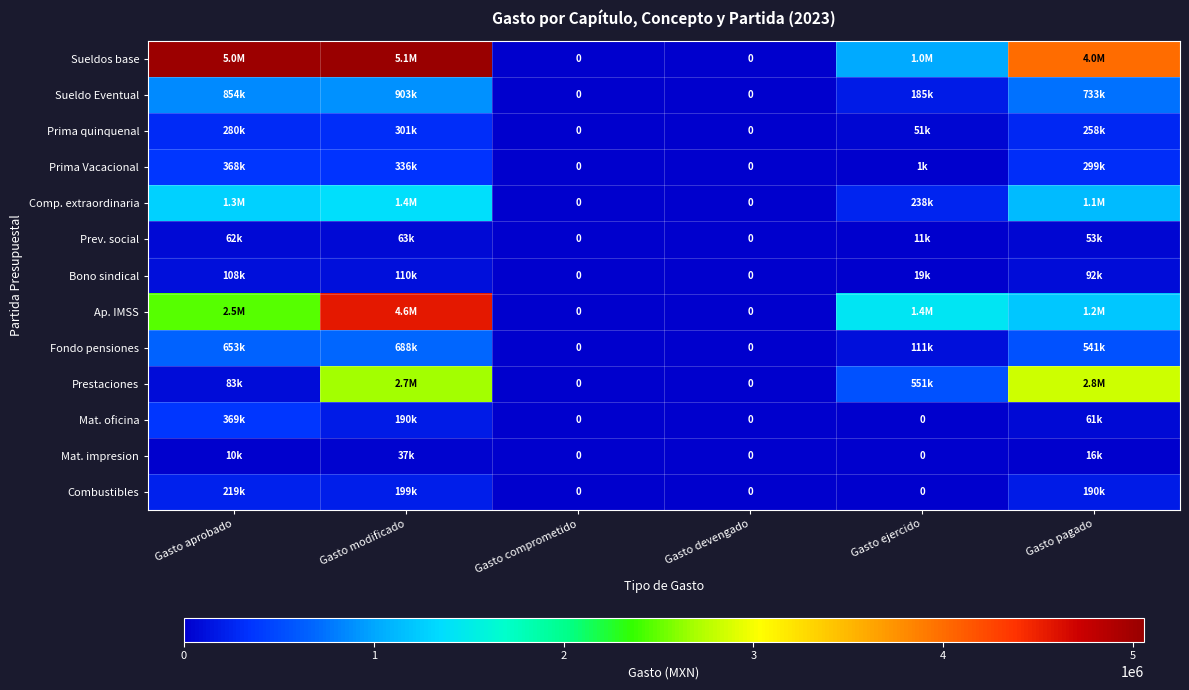

Which series has the widest spread of values?

Sueldos base